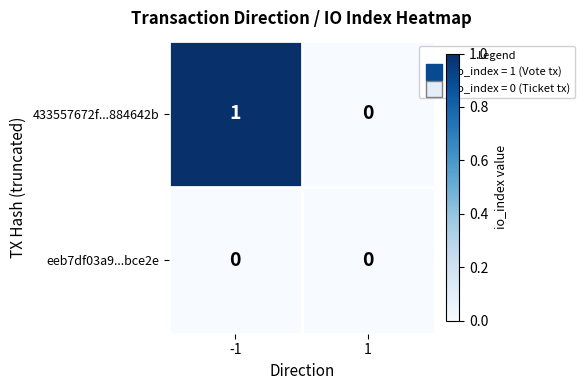

Reading left to right, transcribe all the data shown in this chart.

433557672f...884642b: 1	0
eeb7df03a9...bce2e: 0	0